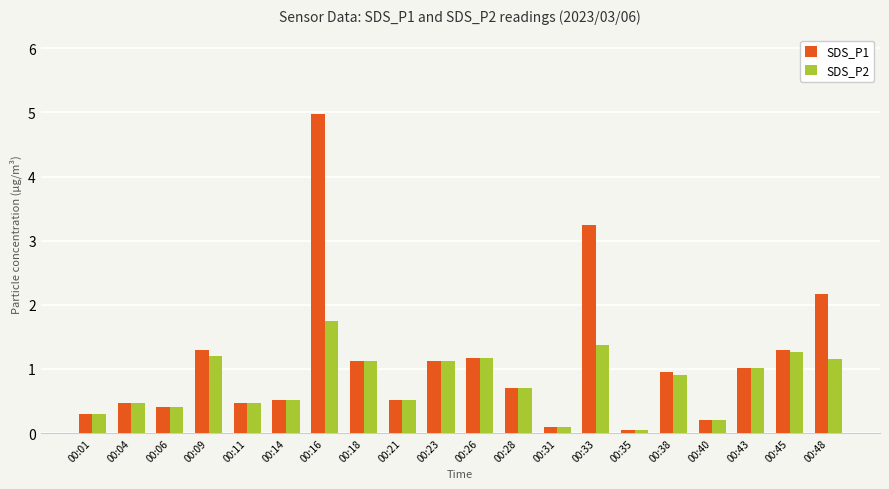

Between 00:43 and 00:45, which series saw the biggest shift?

SDS_P1